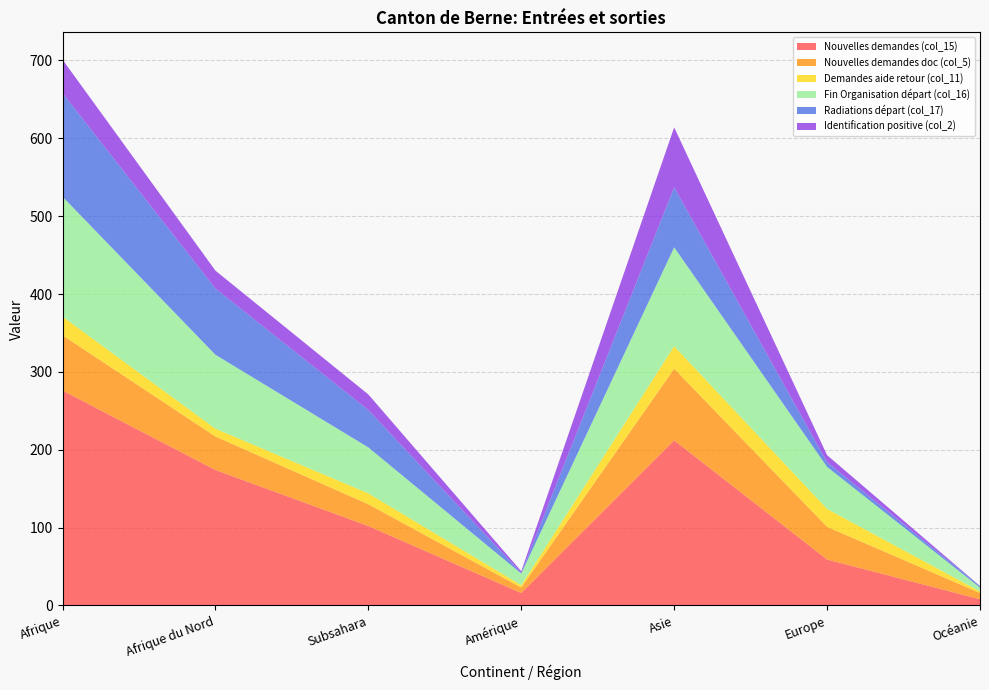

Reading right to left, transcribe all the data shown in this chart.

Nouvelles demandes (col_15): Océanie=8	Europe=59	Asie=212	Amérique=16	Subsahara=102	Afrique du Nord=174	Afrique=276
Nouvelles demandes doc (col_5): Océanie=8	Europe=42	Asie=92	Amérique=7	Subsahara=28	Afrique du Nord=43	Afrique=71
Demandes aide retour (col_11): Océanie=2	Europe=23	Asie=29	Amérique=3	Subsahara=14	Afrique du Nord=10	Afrique=24
Fin Organisation départ (col_16): Océanie=5	Europe=54	Asie=127	Amérique=15	Subsahara=59	Afrique du Nord=95	Afrique=154
Radiations départ (col_17): Océanie=2	Europe=6	Asie=77	Amérique=1	Subsahara=48	Afrique du Nord=85	Afrique=133
Identification positive (col_2): Océanie=0	Europe=9	Asie=77	Amérique=2	Subsahara=20	Afrique du Nord=23	Afrique=43